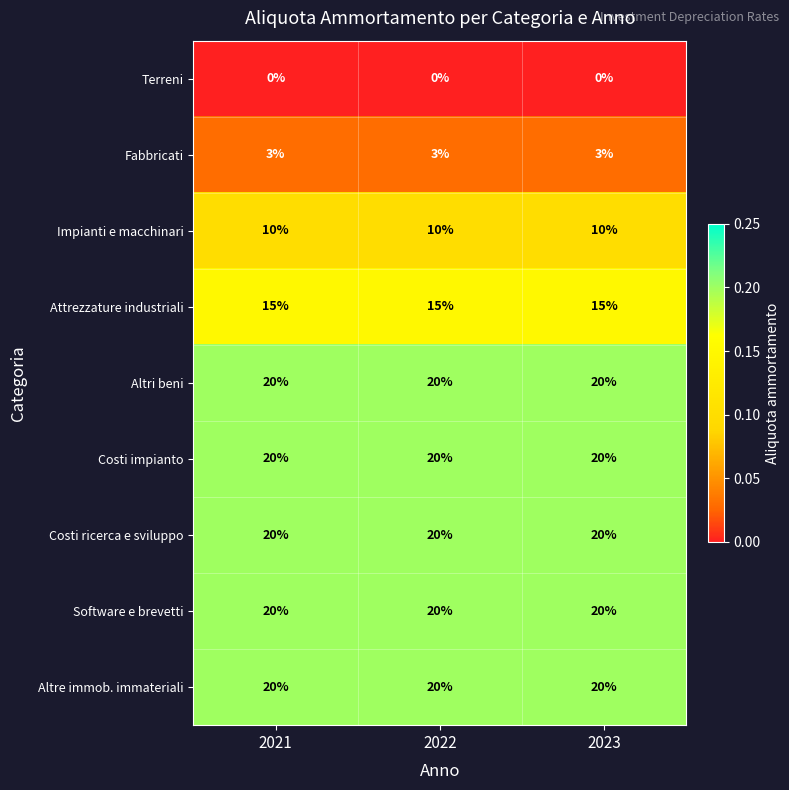

What is the total value across all series at 2023?

128